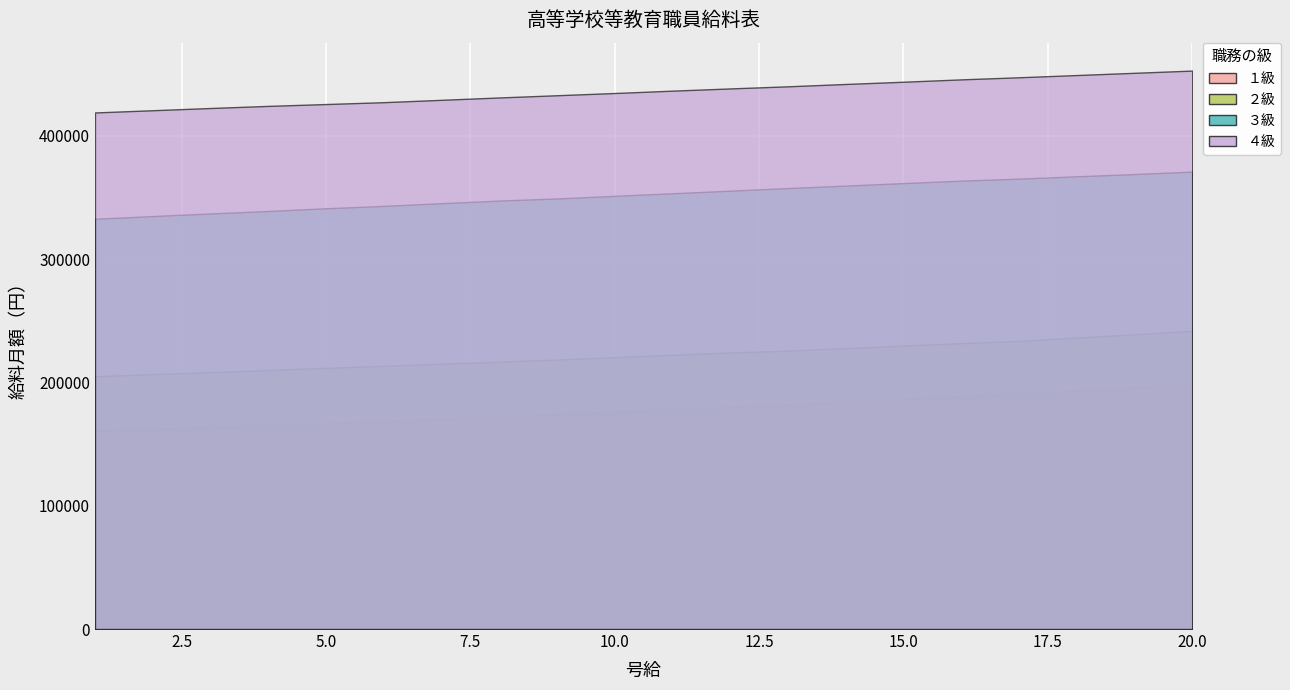

Which series has the widest spread of values?

３級